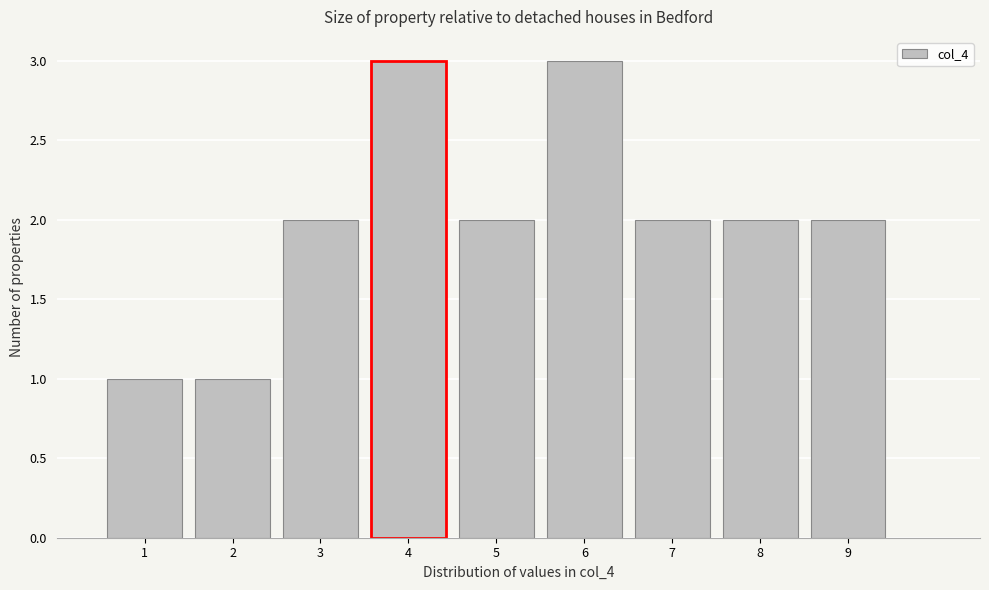

How tall is the bar that spans 1.5 to 2.5 on the x-axis? The values are not printed on the chart, so give them approximately, as read against the axis.

1